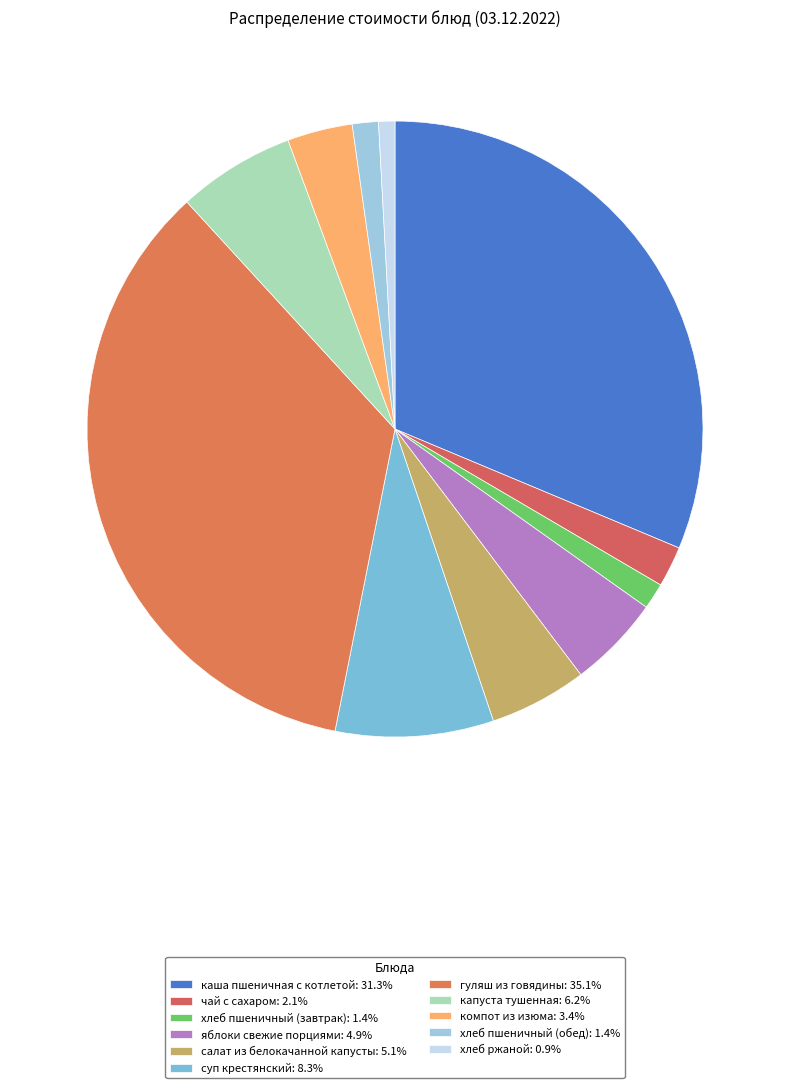

To the nearest percent, what portion does яблоки свежие порциями represent?

5%